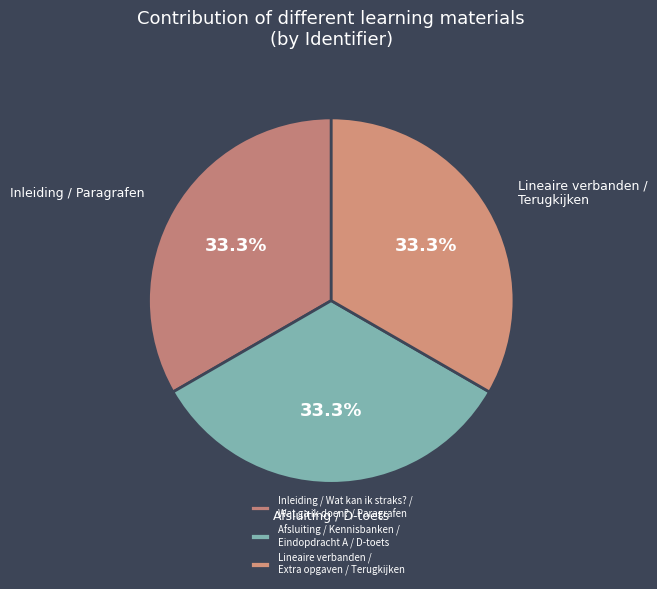

How many segments does this pie chart have?

3